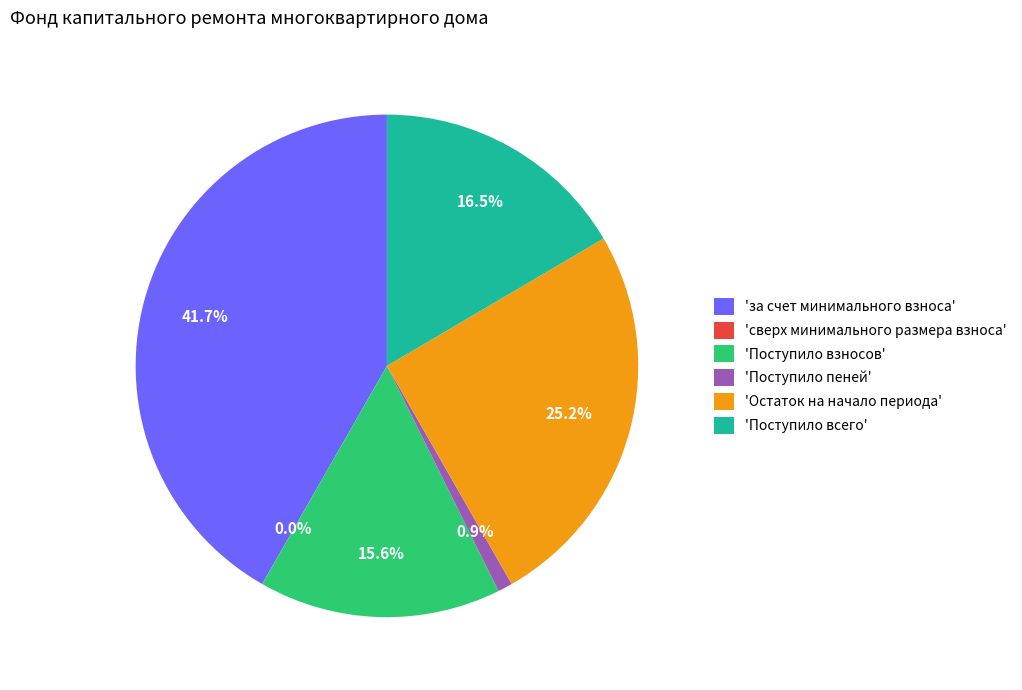

How much of the chart is everything except 'Поступило всего'?

83.5%